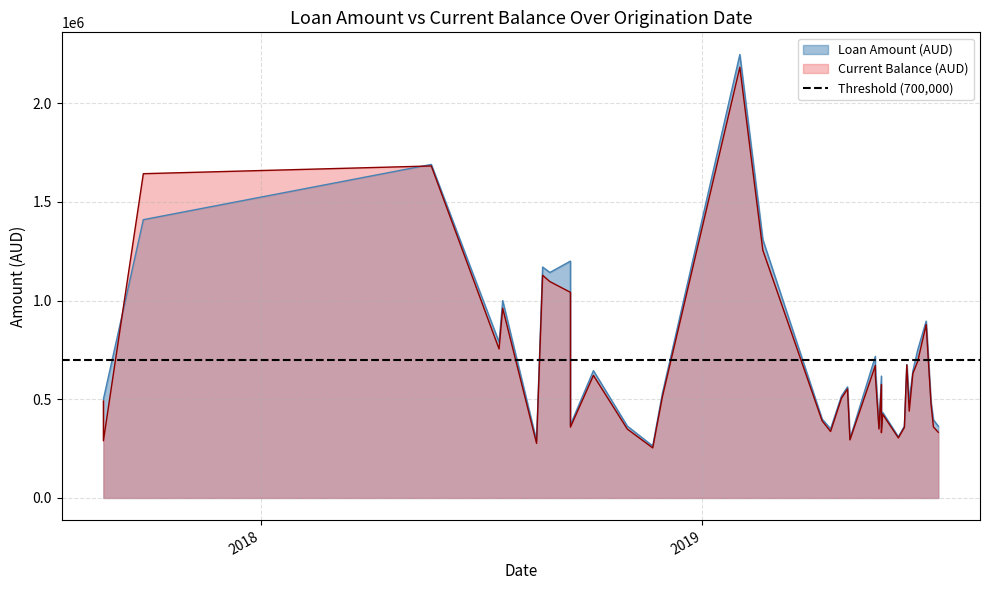

Rank the series at 2018-08-28 from lowest to highest value.

Current Balance (AUD), Loan Amount (AUD)